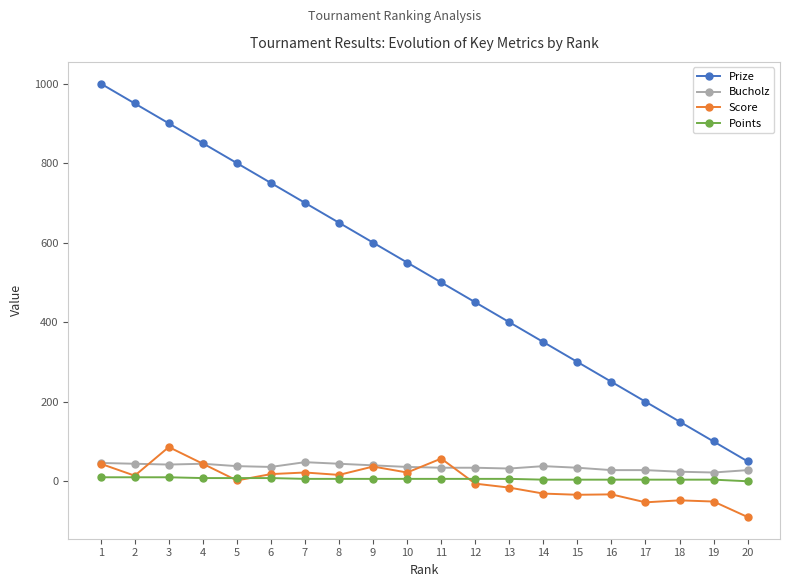

At how many categories does at least one series exceed 533?

10